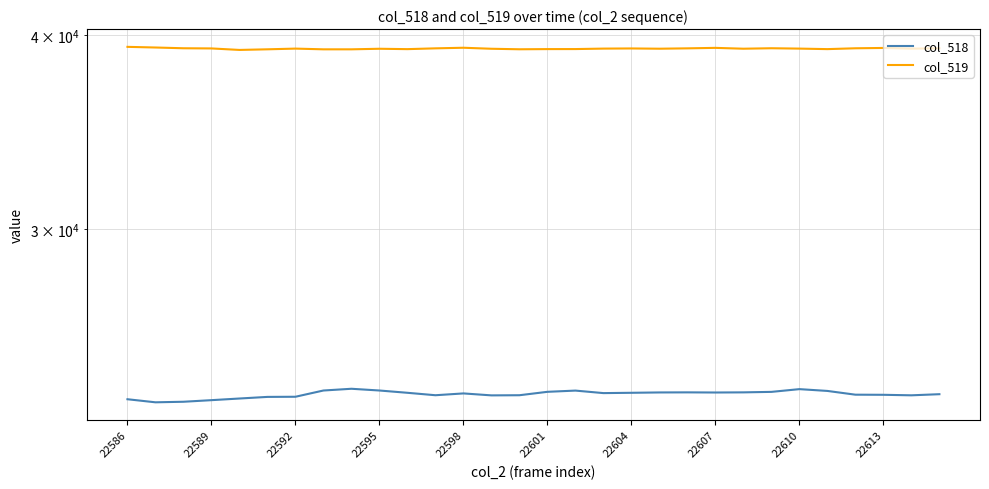

True or false: col_518 and col_519 intersect in this chart.

False